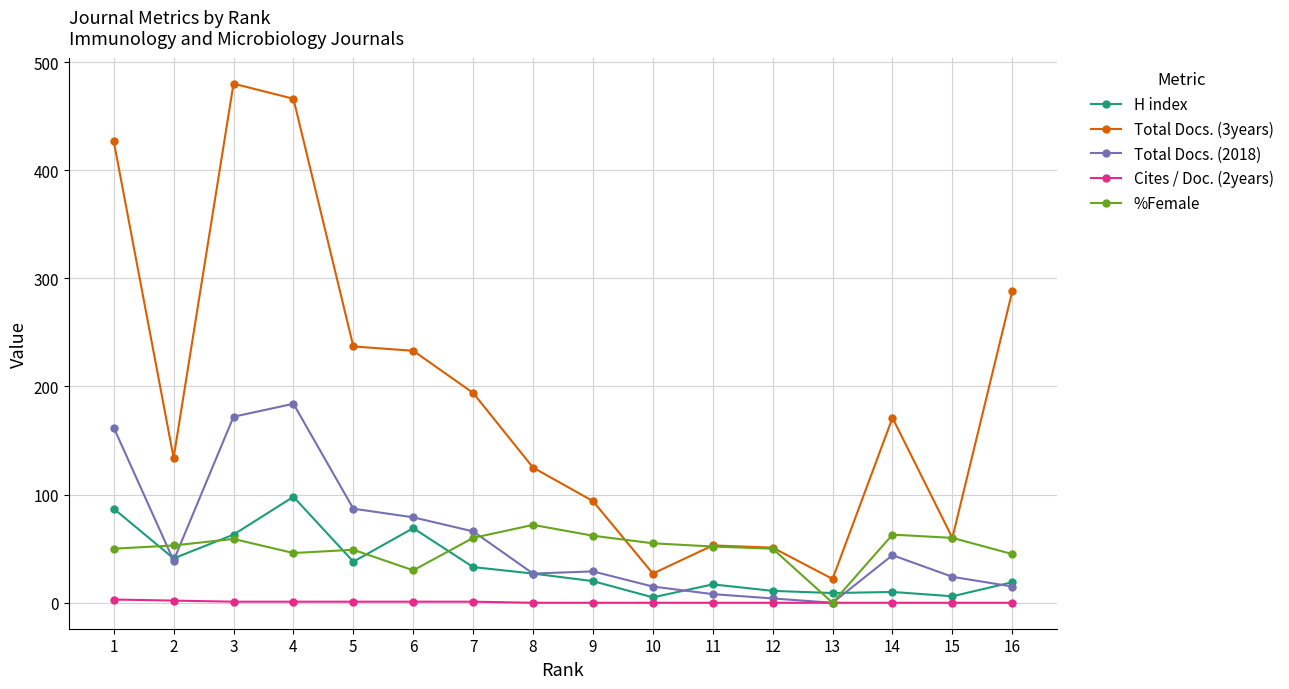

True or false: %Female has a value of -42 at 13.

False